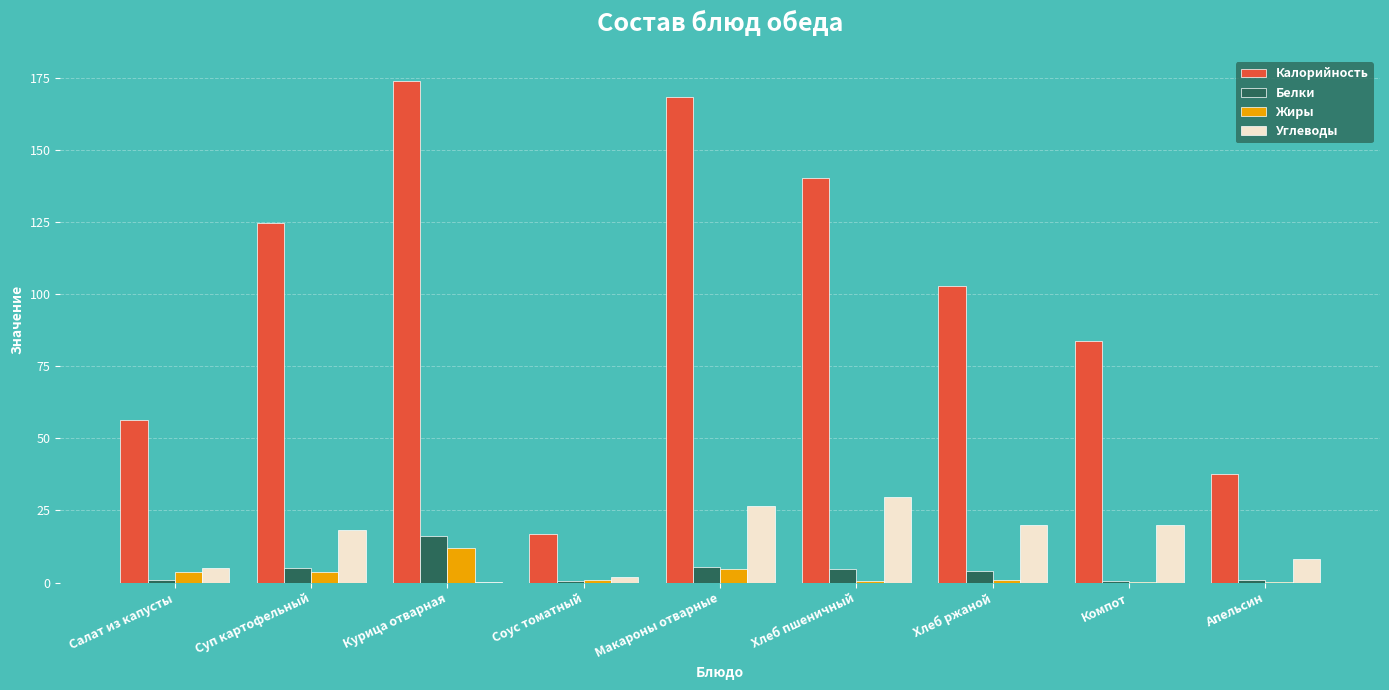

What is the highest value of the Углеводы series?

29.5